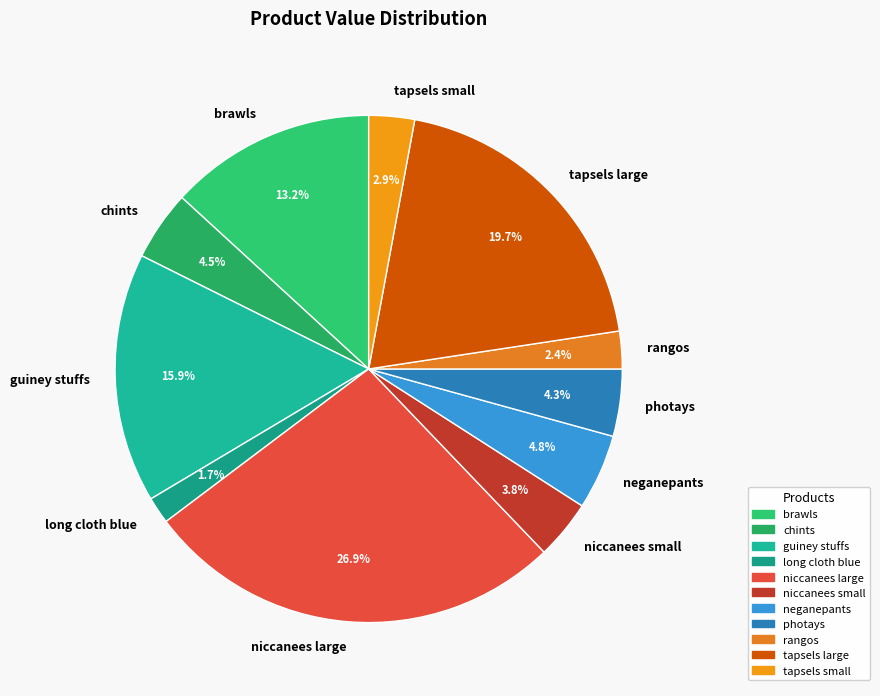

Do chints and neganepants together represent more than half of the pie?

No